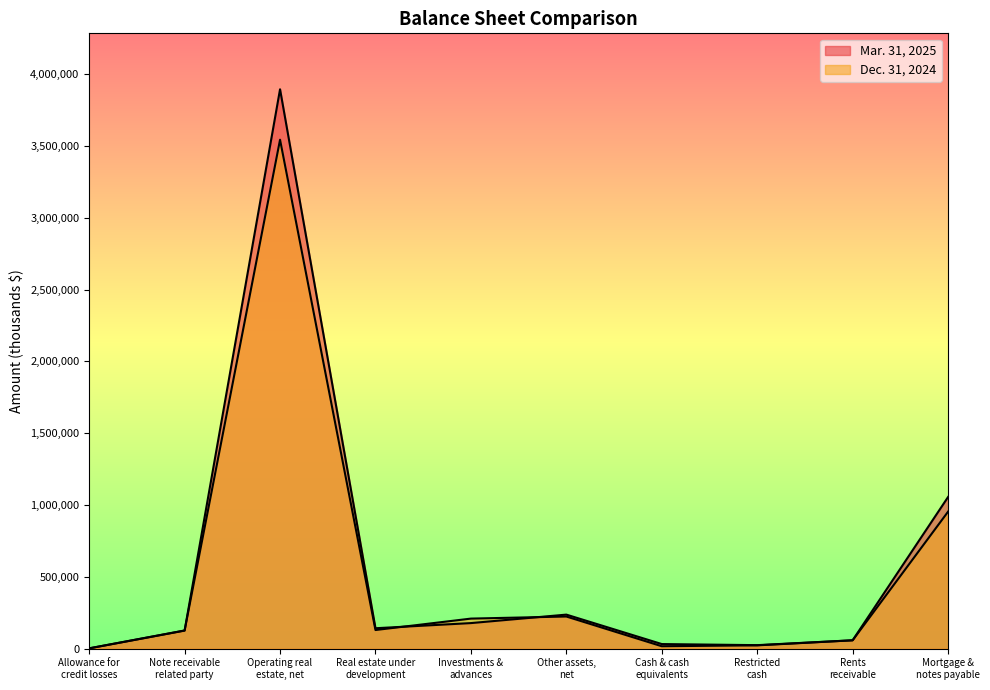

True or false: Dec. 31, 2024 has a value of 209232 at Investments &
advances.

True